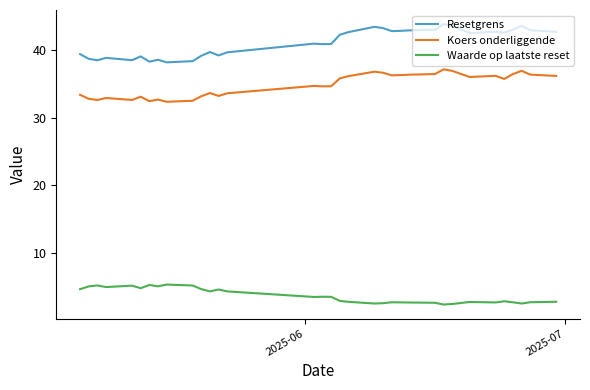

What is the average value of the Waarde op laatste reset series?

3.7